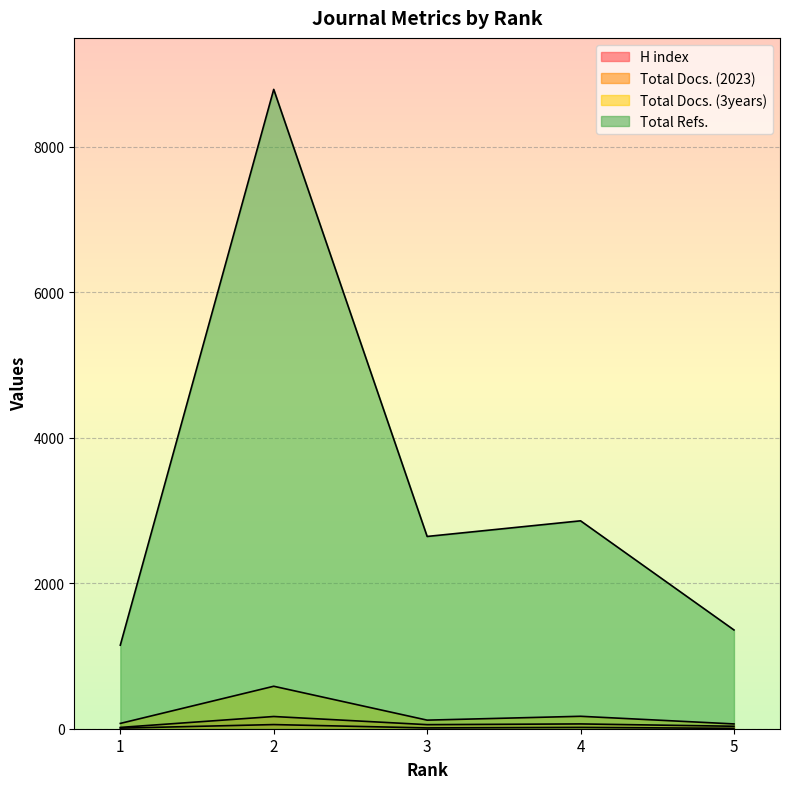

Is it true that H index equals 32 at 4?

False